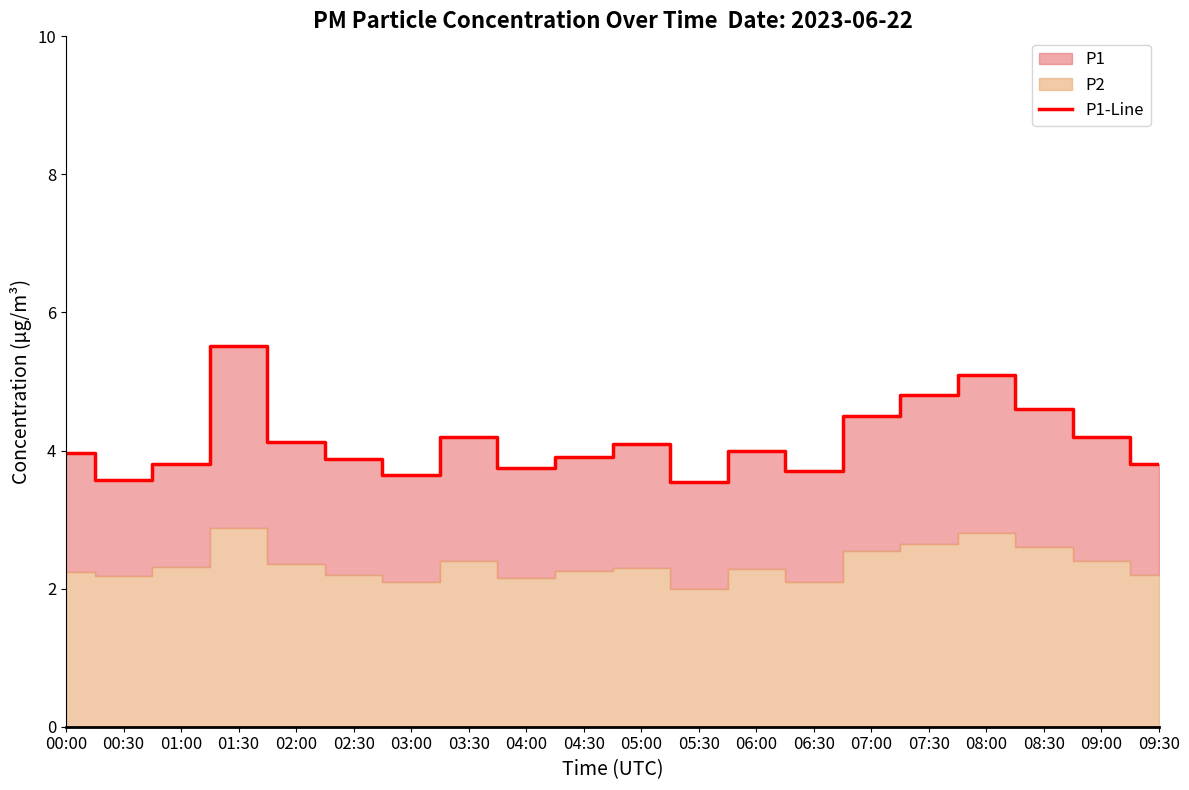

Reading left to right, list all the values displayed in this chart.

4.0	3.6	3.8	5.5	4.1	3.9	3.6	4.2	3.8	3.9	4.1	3.5	4.0	3.7	4.5	4.8	5.1	4.6	4.2	3.8